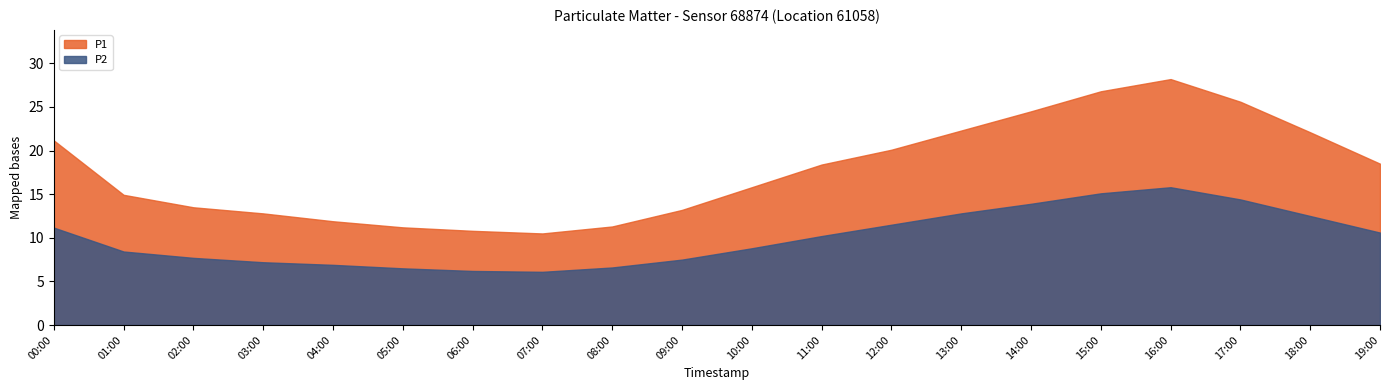

What is the spread (max minus min) of values at 19:00?

7.9